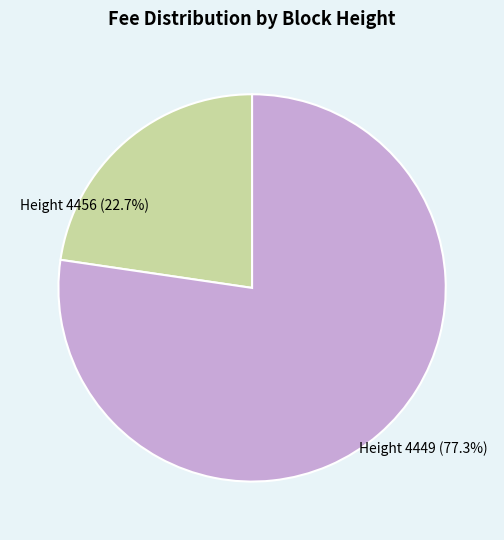

To the nearest percent, what is the average slice percentage?

50%